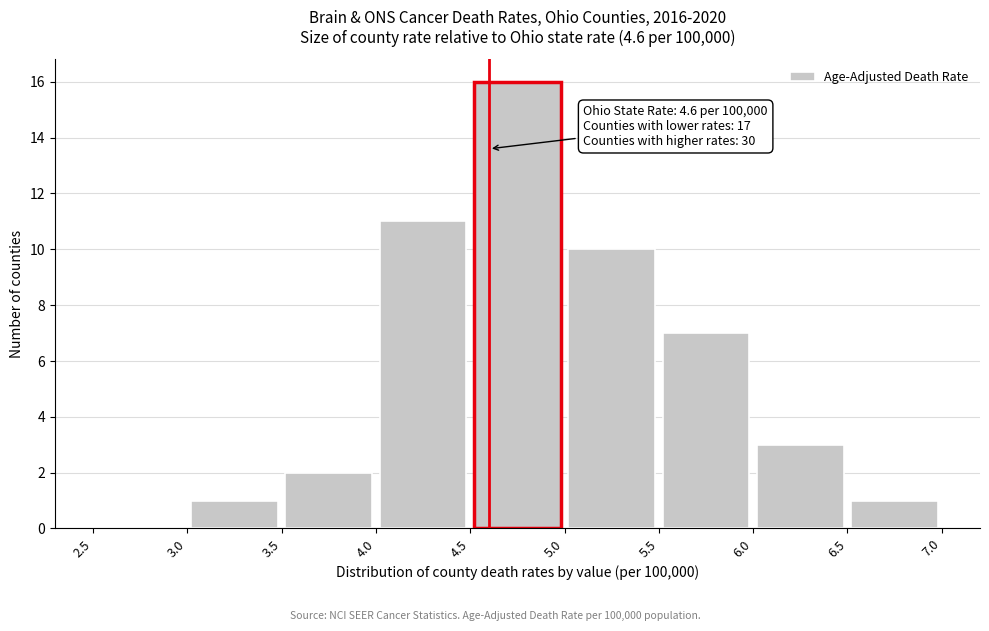

Which range on the x-axis has the tallest bar?

4.5 to 5.0